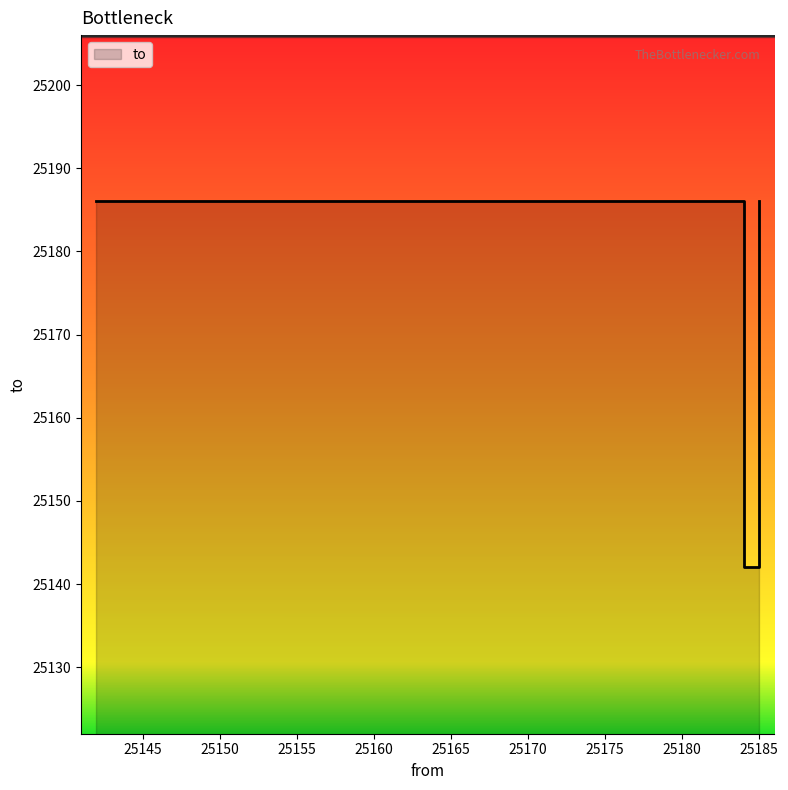

What is the label of the 3rd point from the left?

25185